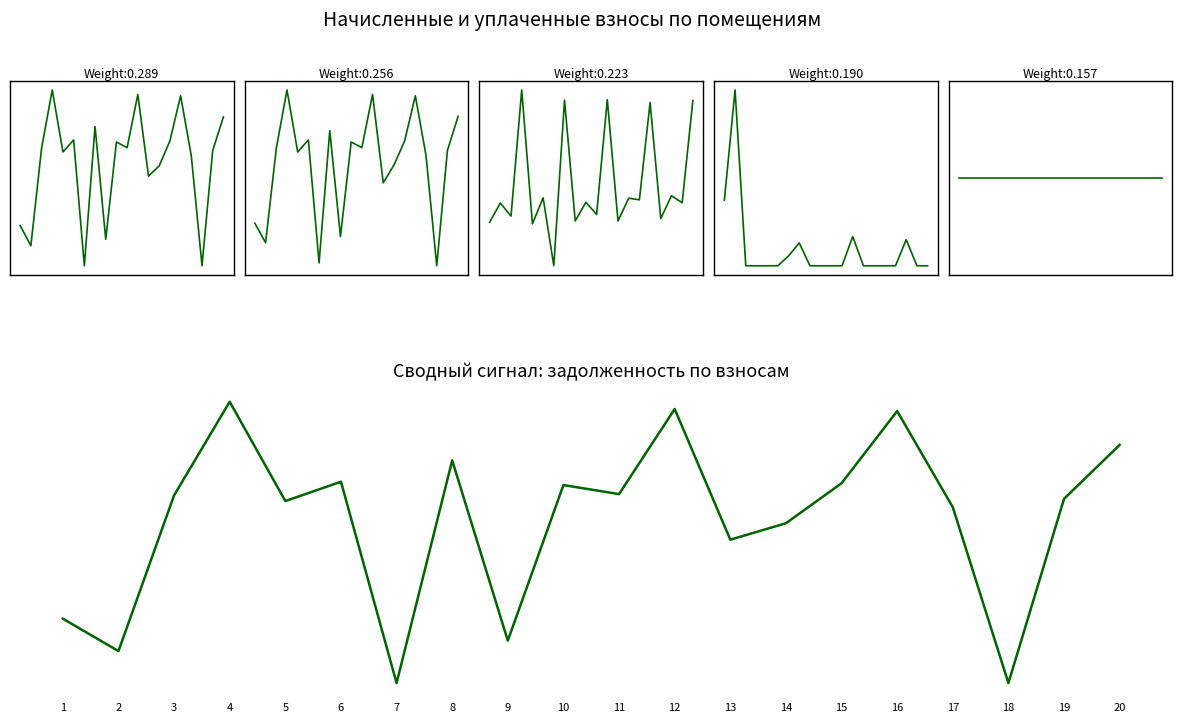

The задолженность (взнос) series shows 81767.6 at 4. True or false?

False